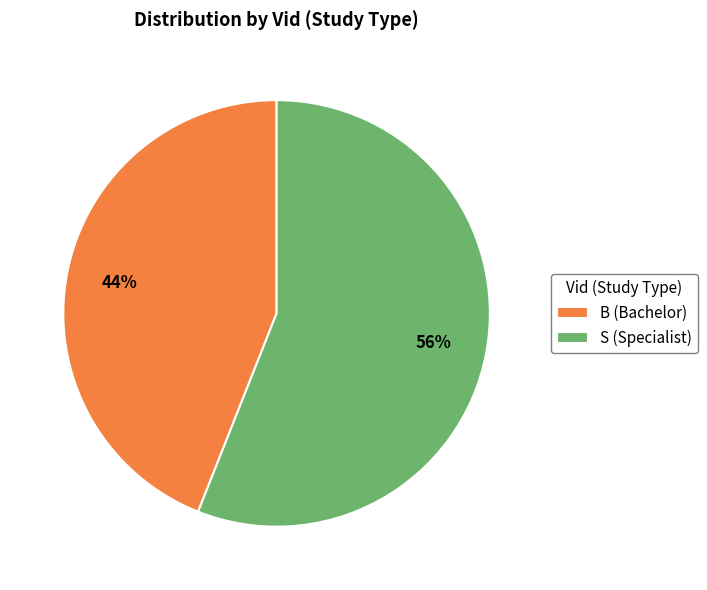

Do S (Specialist) and B (Bachelor) together represent more than half of the pie?

Yes